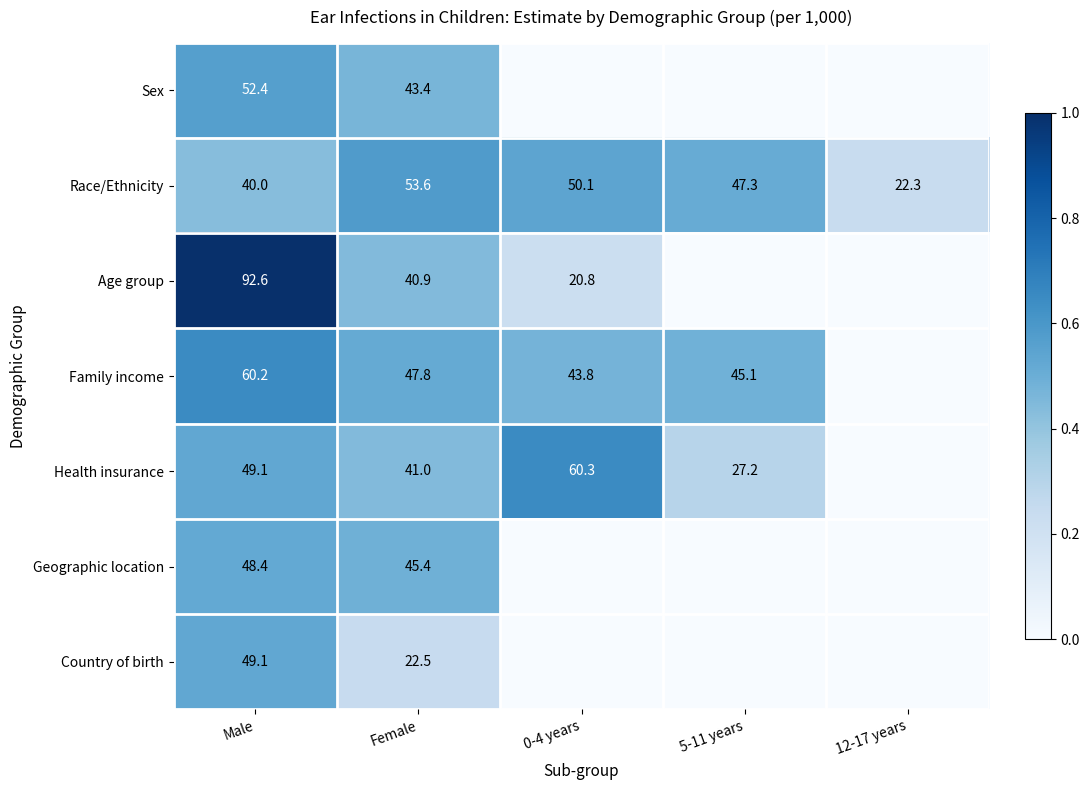

Which category has the lowest value across all series?

0-4 years